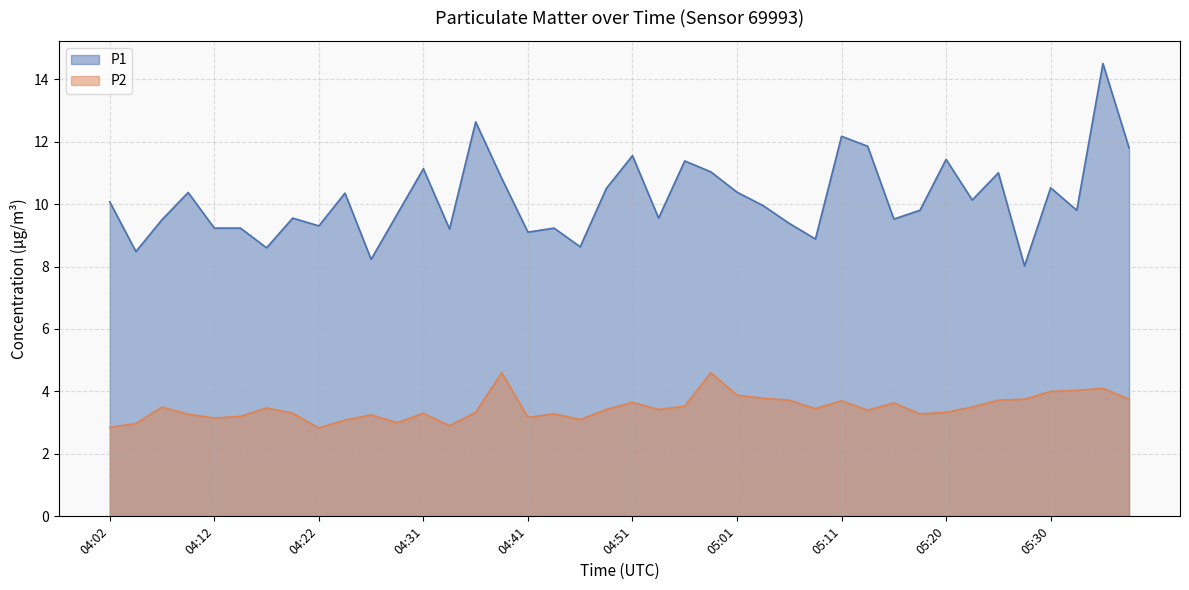

The P1 series shows 10.3 at 04:24. True or false?

True